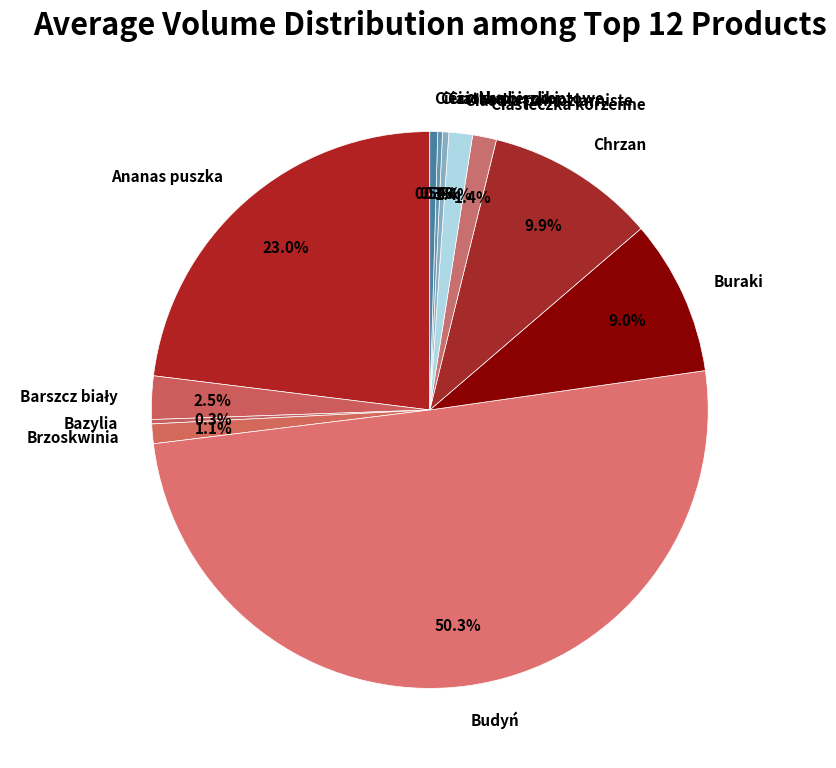

What is the majority slice?

Budyń